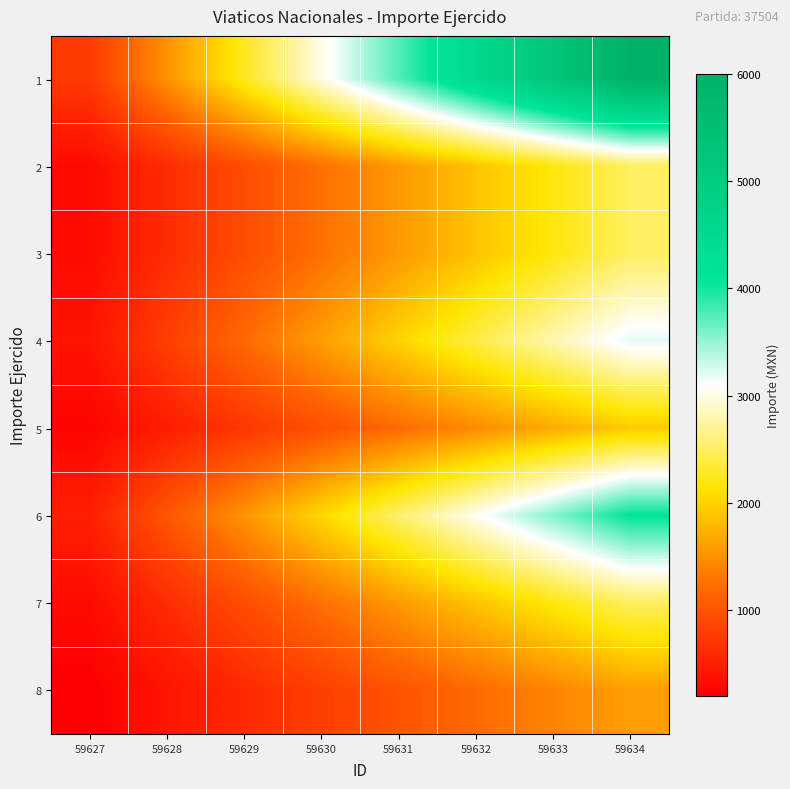

Reading left to right, extract all data points from this chart.

1: 59627=750.0	59628=1500.0	59629=2250.0	59630=3000.0	59631=3750.0	59632=4500.0	59633=5250.0	59634=6000.0
2: 59627=312.5	59628=625.0	59629=937.5	59630=1250.0	59631=1562.5	59632=1875.0	59633=2187.5	59634=2500.0
3: 59627=312.5	59628=625.0	59629=937.5	59630=1250.0	59631=1562.5	59632=1875.0	59633=2187.5	59634=2500.0
4: 59627=400.0	59628=800.0	59629=1200.0	59630=1600.0	59631=2000.0	59632=2400.0	59633=2800.0	59634=3200.0
5: 59627=242.2	59628=484.5	59629=726.8	59630=969.0	59631=1211.2	59632=1453.5	59633=1695.8	59634=1938.0
6: 59627=508.5	59628=1017.0	59629=1525.5	59630=2034.0	59631=2542.5	59632=3051.0	59633=3559.5	59634=4068.0
7: 59627=312.5	59628=625.0	59629=937.5	59630=1250.0	59631=1562.5	59632=1875.0	59633=2187.5	59634=2500.0
8: 59627=200.0	59628=400.0	59629=600.0	59630=800.0	59631=1000.0	59632=1200.0	59633=1400.0	59634=1600.0